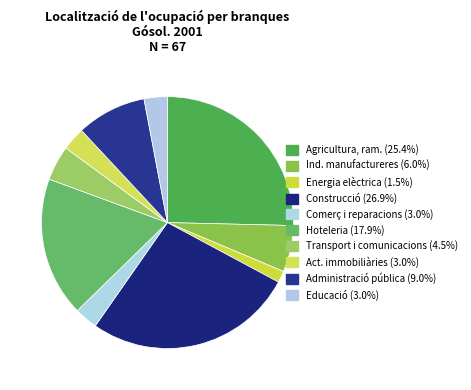

How many slices are in this pie chart?

10